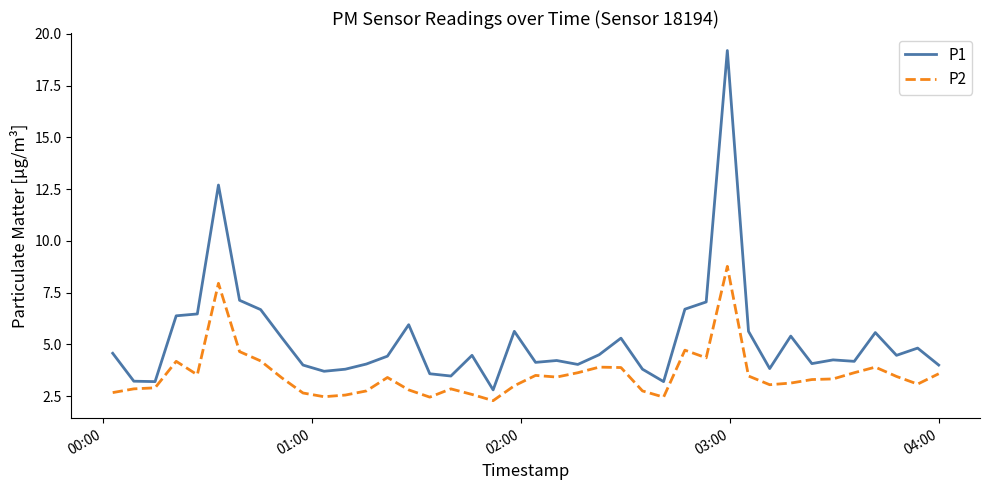

Which series has the largest total across all categories?

P1